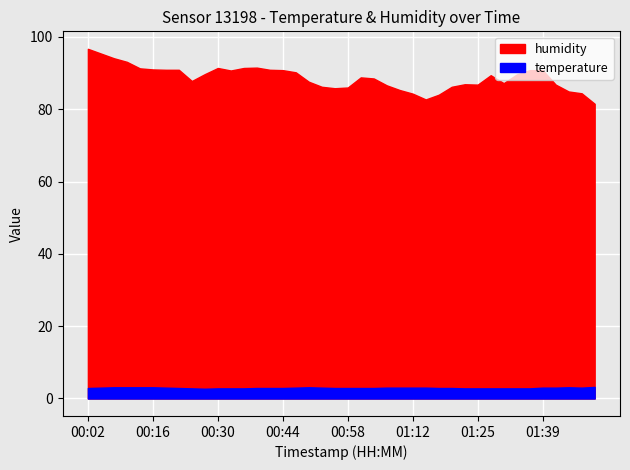

Count the temperature values in the range 2 to 3.

15